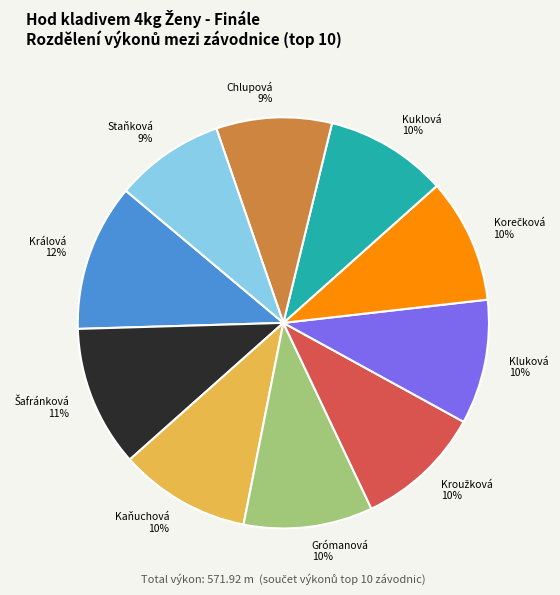

Is the sum of Staňková 9% and Grómanová 10% greater than half?

No